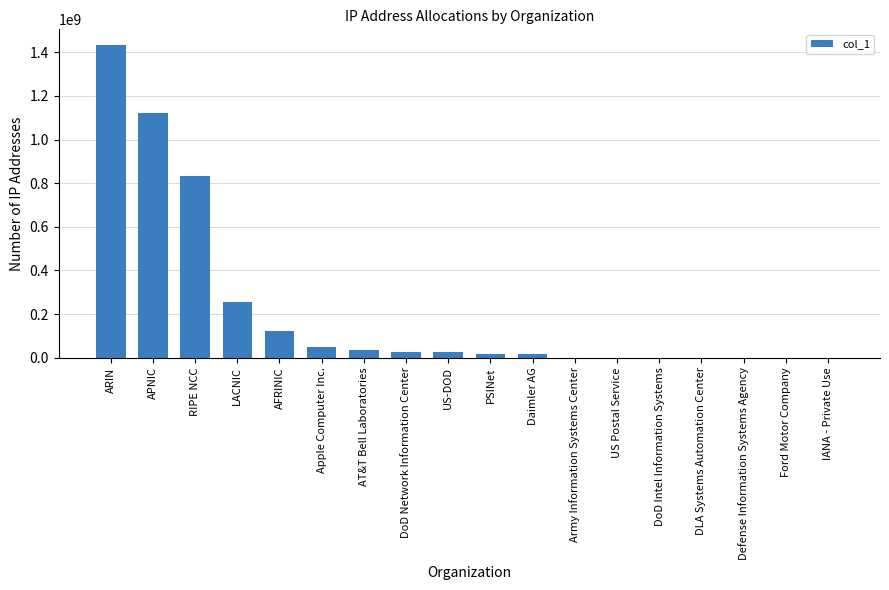

Which has a higher value, Apple Computer Inc. or APNIC?

APNIC